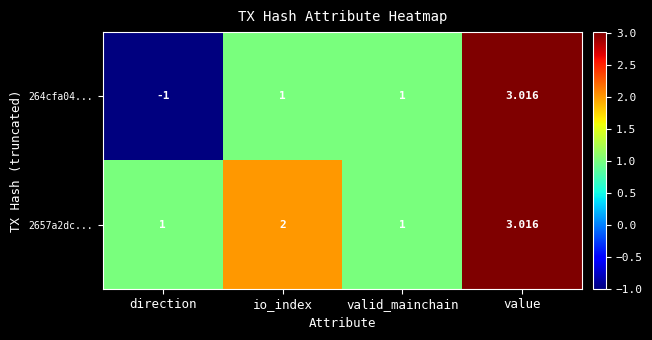

Count the number of data series in this chart.

2